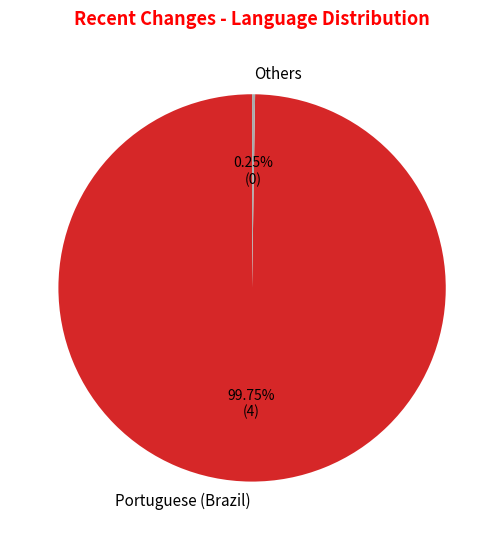

Which category has the biggest portion of the pie?

Portuguese (Brazil)